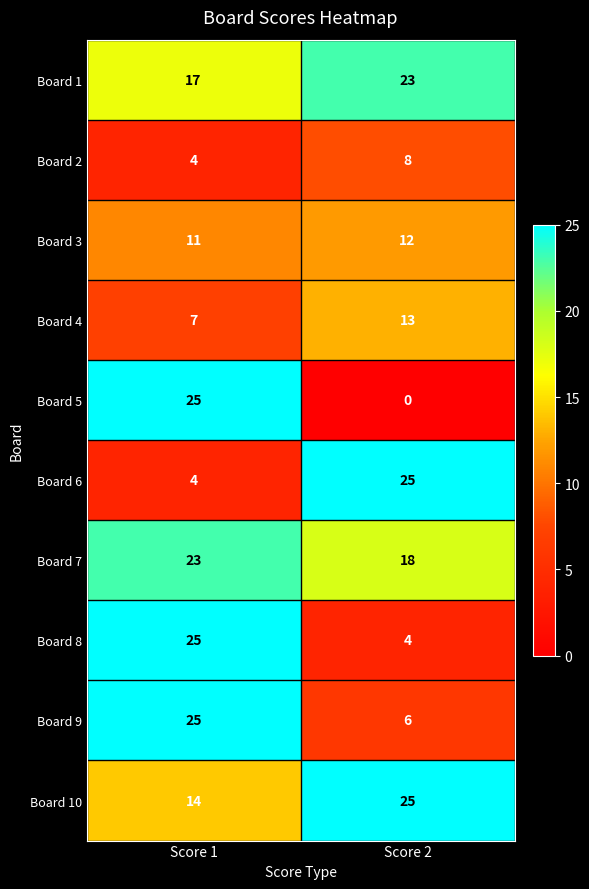

What is the sum of the Board 9 values at Score 1 and Score 2?

31